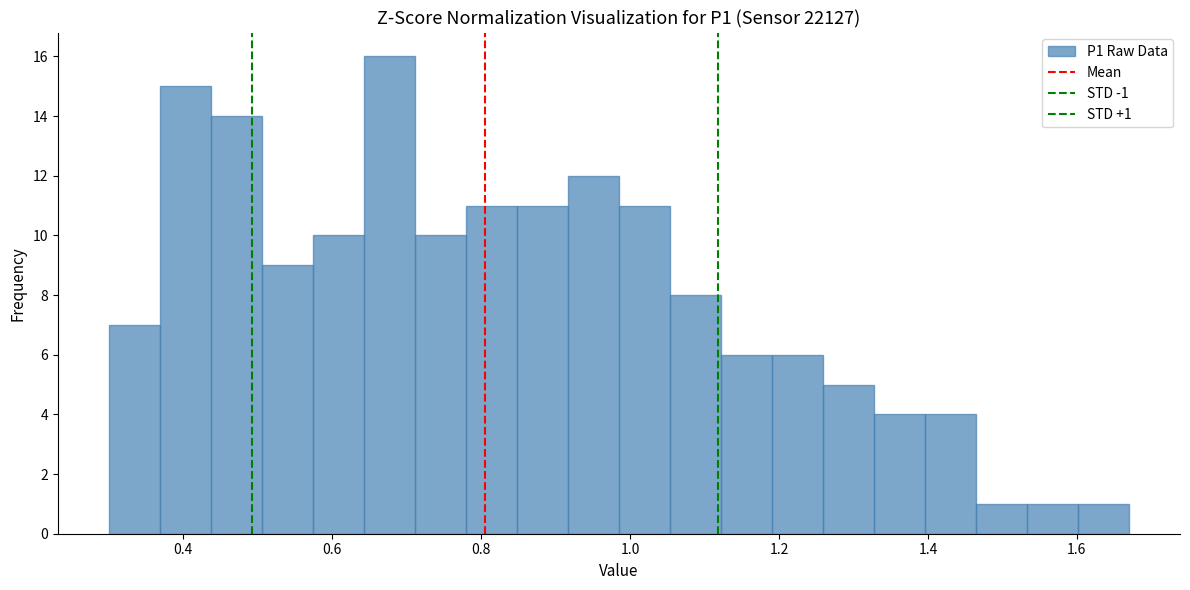

Read against the x-axis, roughly where is the centre of the tallest bar?

0.68